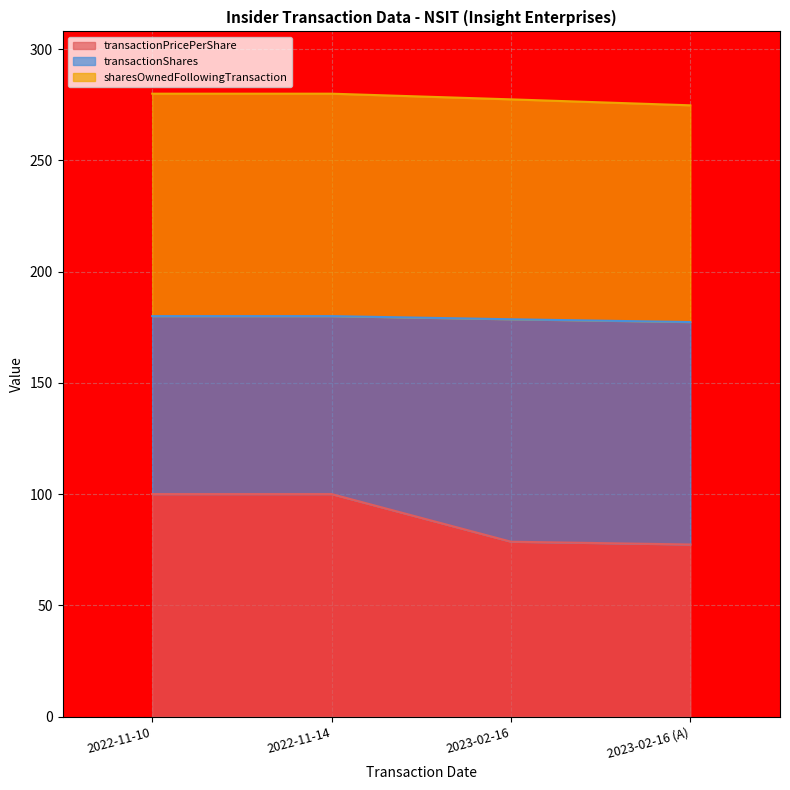

How many values in the transactionPricePerShare series are below 100?

2